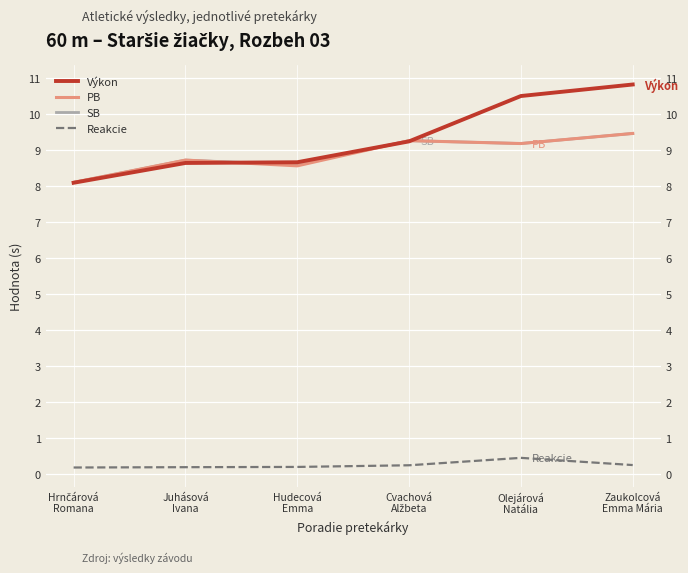

Is it true that Výkon equals 3.1 at Olejárová
Natália?

False